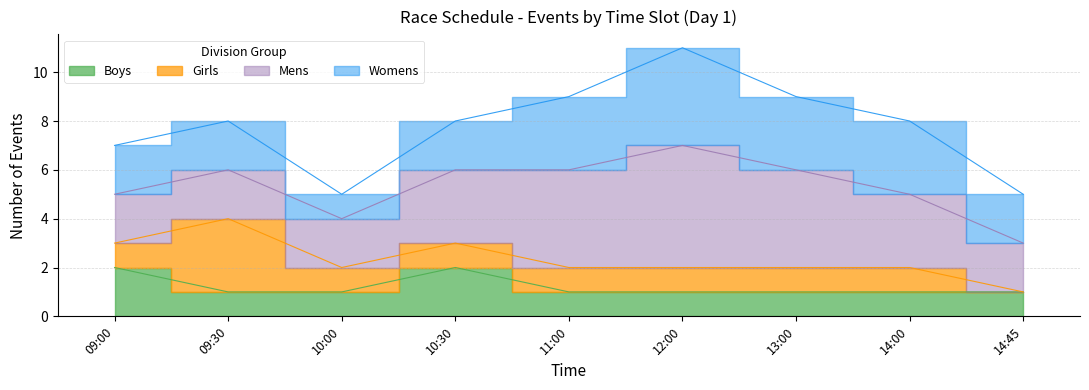

Count the Boys values in the range 1 to 2.

9